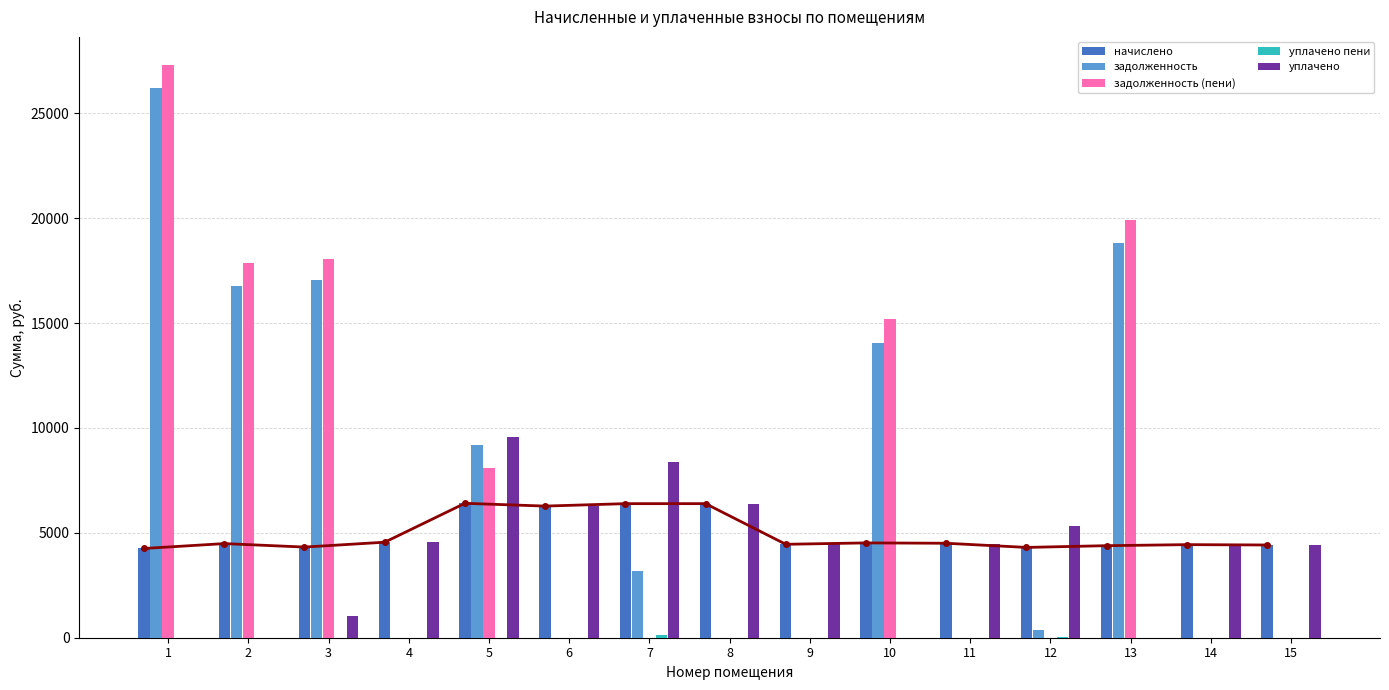

True or false: начислено has a value of 1447.2 at 7.

False